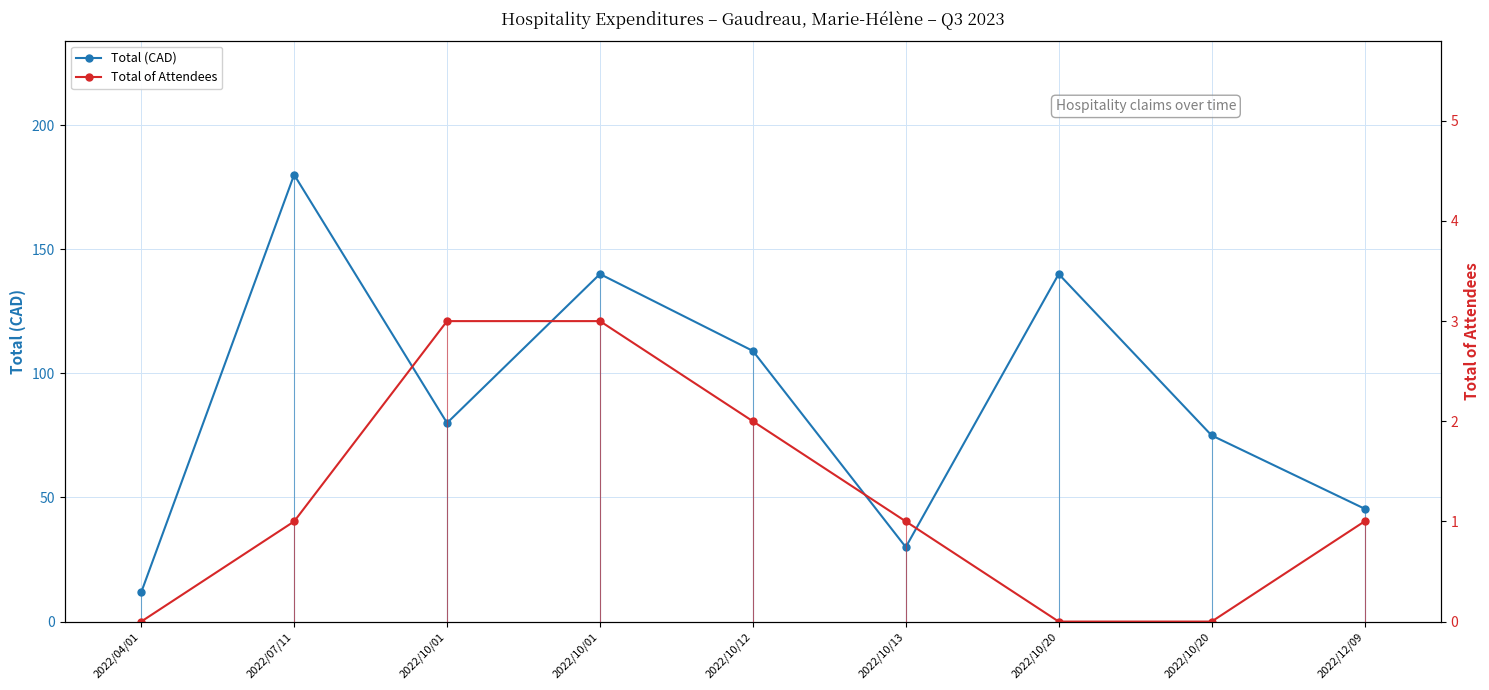

What is the difference between the maximum and second lowest values in the Total of Attendees series?

3.0